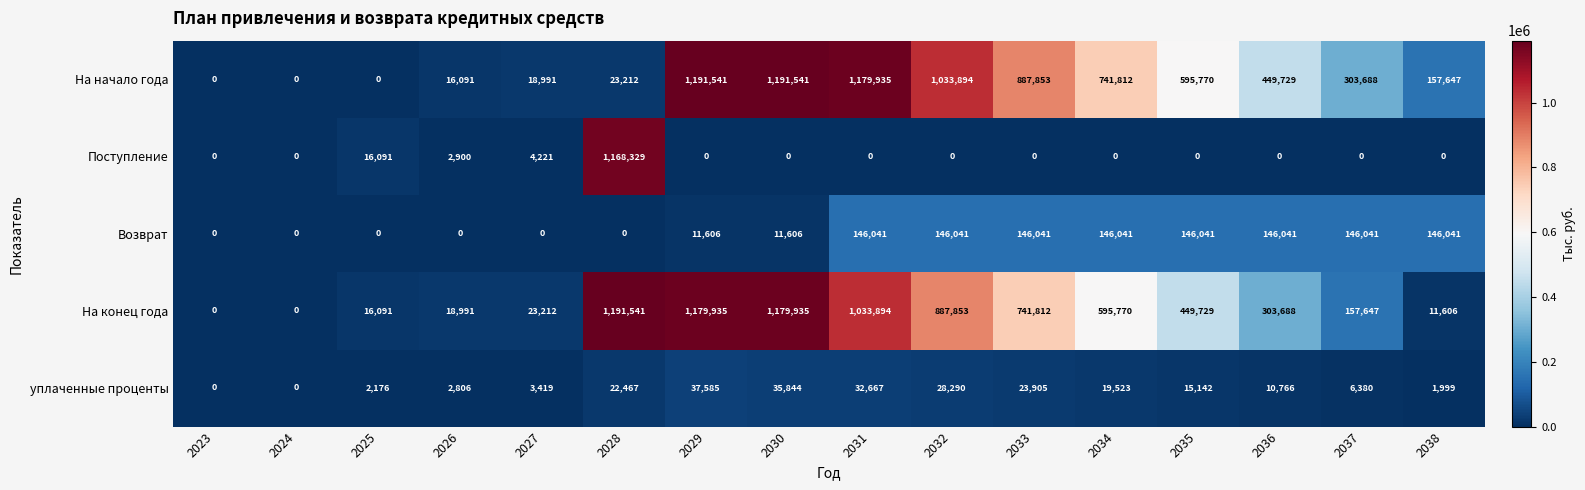

How many series are shown in this chart?

5